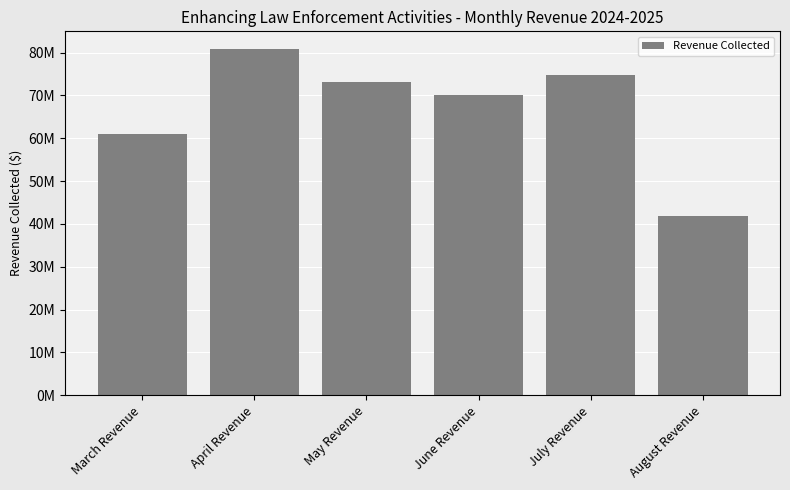

Is it true that the value at March Revenue is 41953769.4?

False